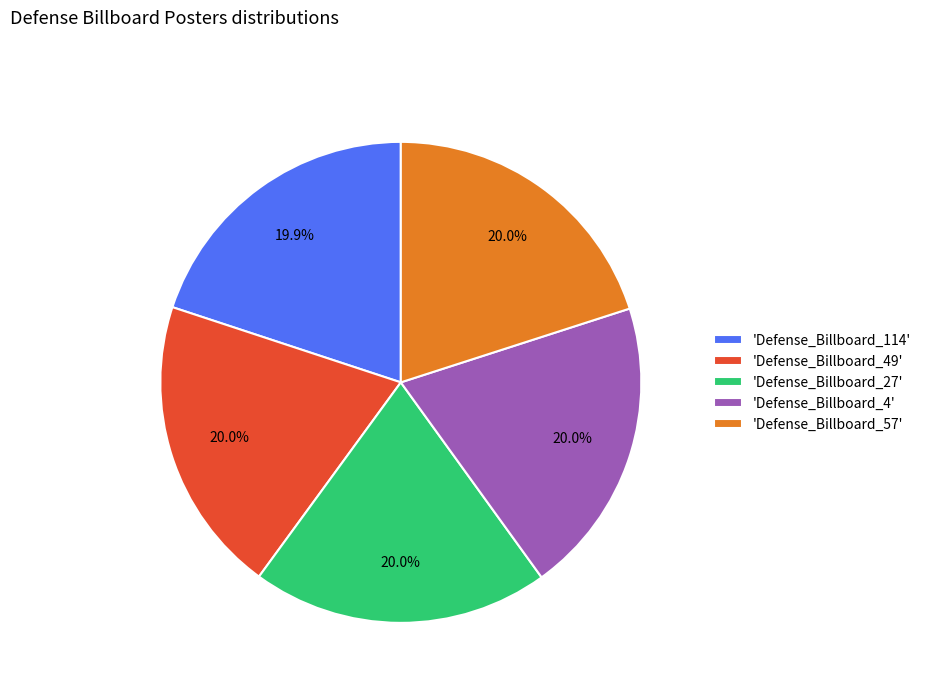

Is there any slice that represents more than half of the pie?

No